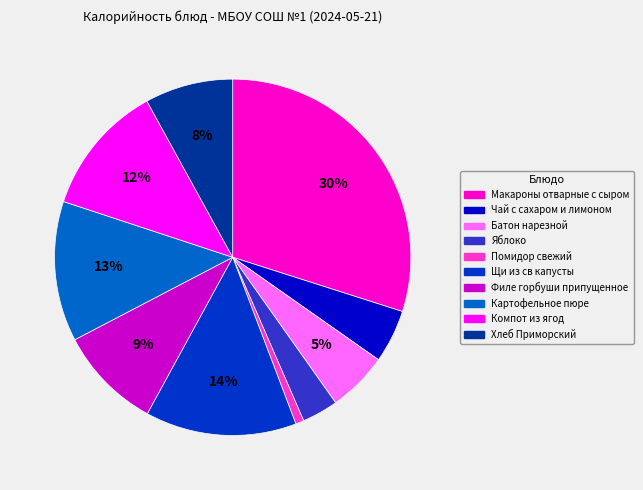

Count the number of slices in the pie.

10